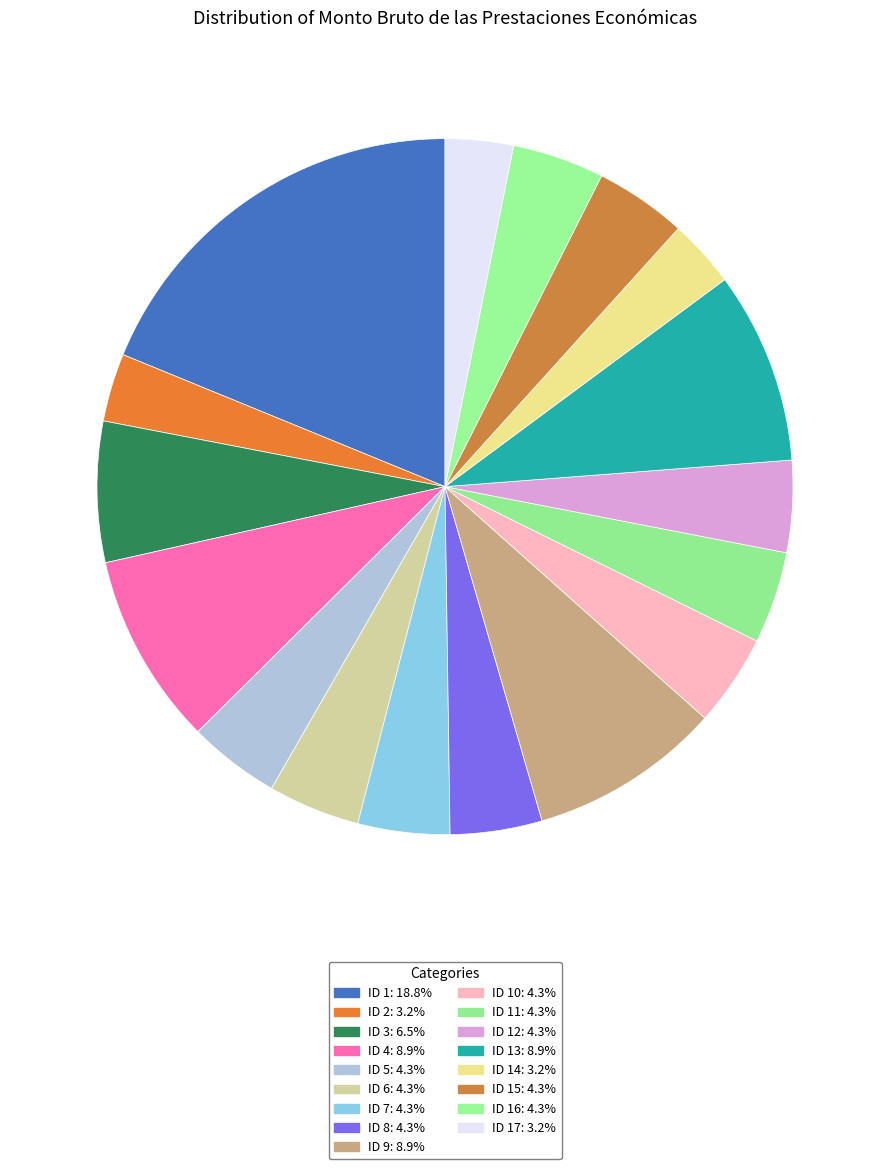

How many segments does this pie chart have?

17